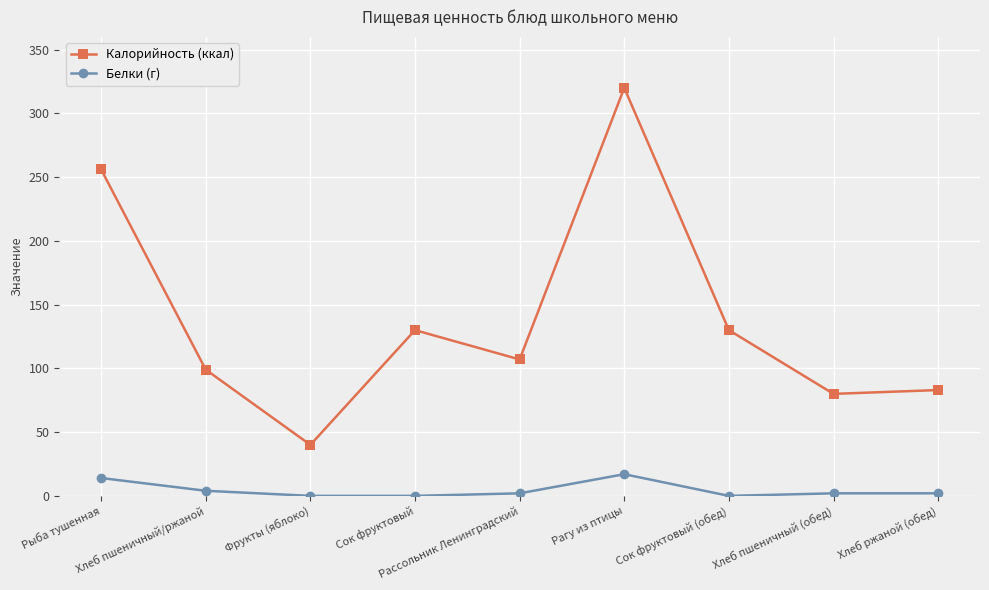

True or false: Калорийность (ккал) has more than 2 points higher than both neighbors.

False